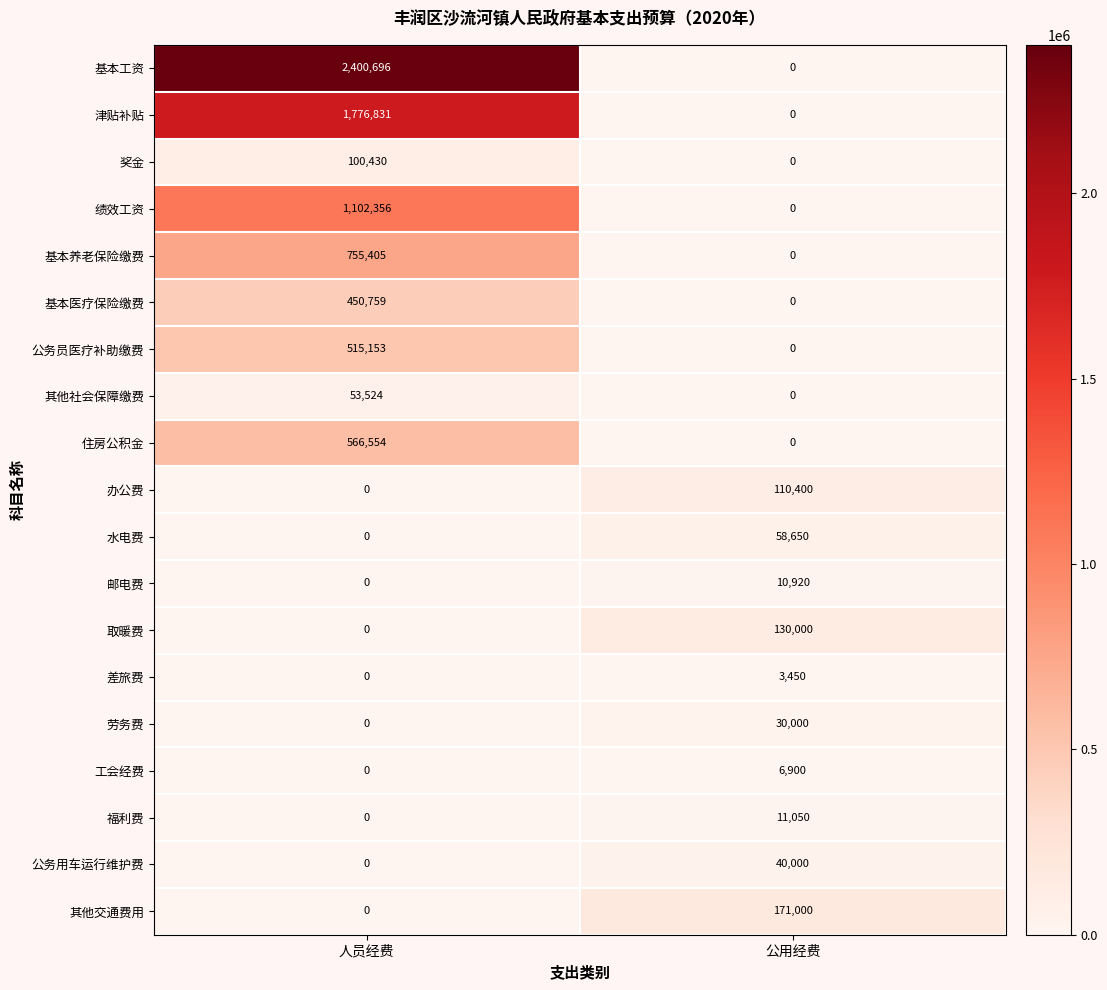

What is the difference between the 绩效工资 values at 公用经费 and 人员经费?

1102356